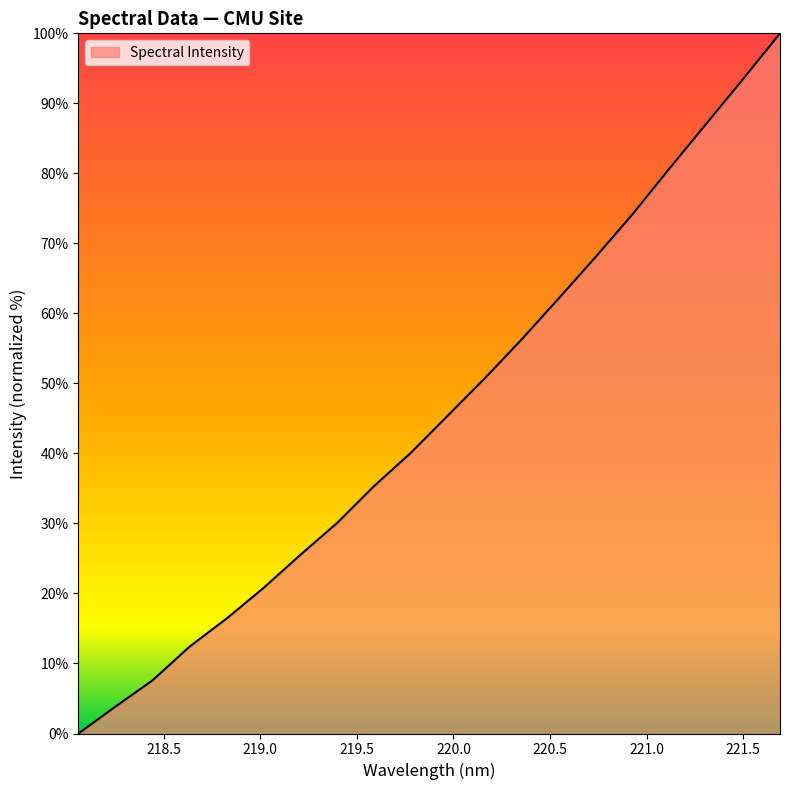

What is the sum of all values?

909.9